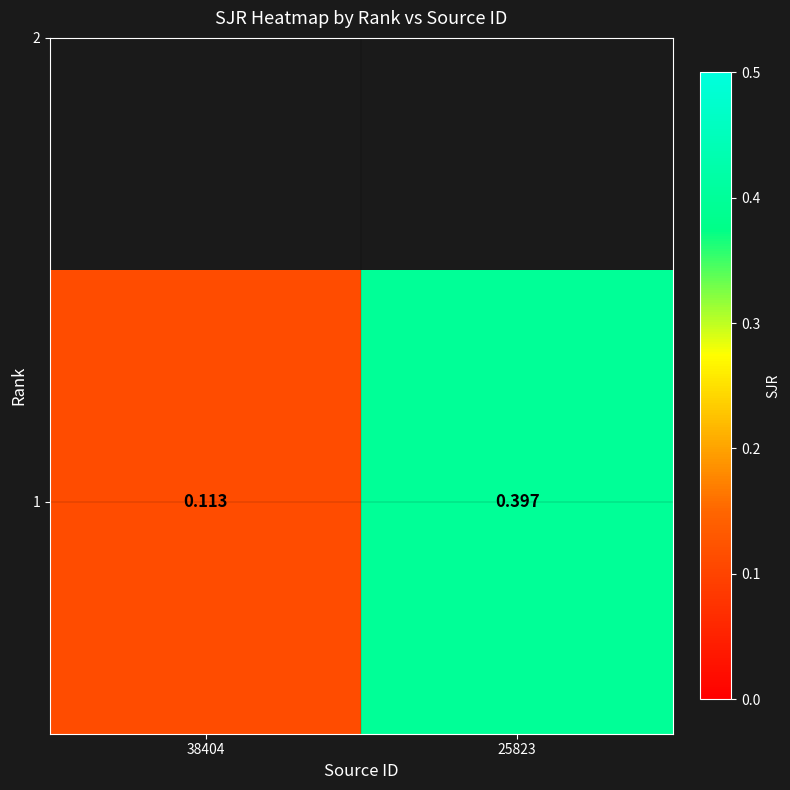

Count the number of categories in the chart.

2